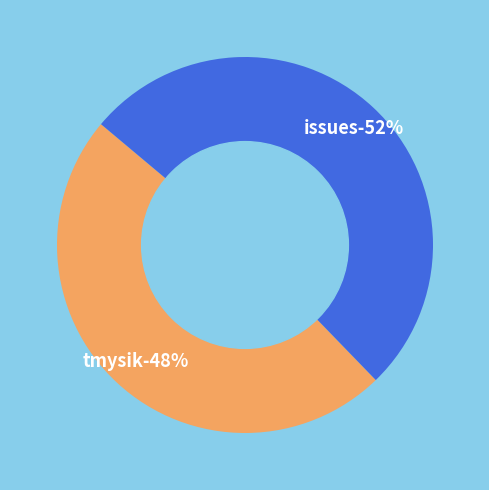

Combined, do tmysik and issues account for over 50%?

Yes